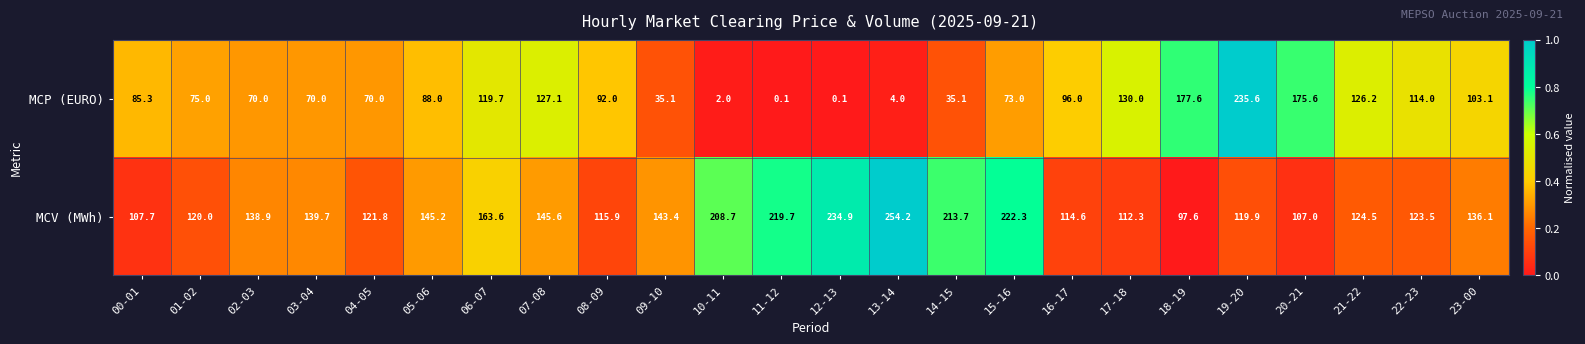

Which series changed the most between 17-18 and 20-21?

MCP (EURO)